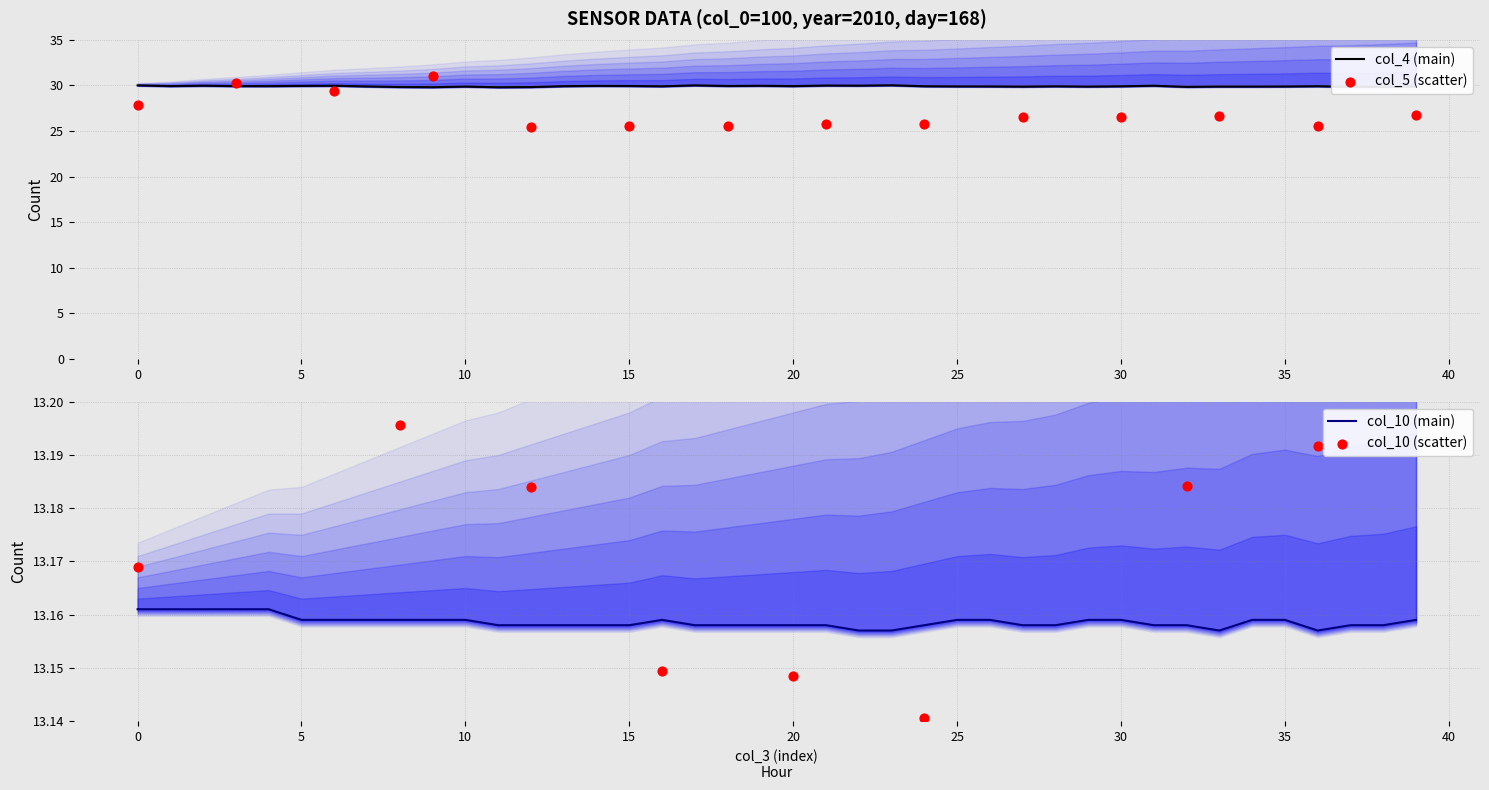

Which series has the largest Y range (max minus min)?

col_4